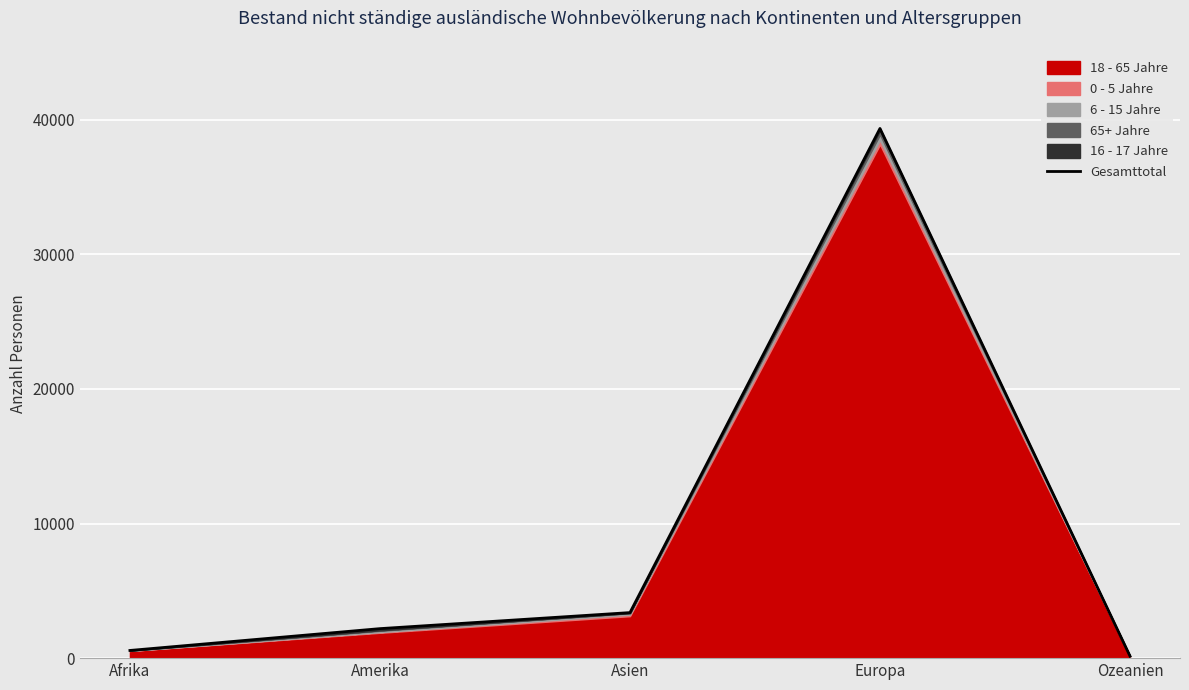

Where is the first local maximum?

Europa